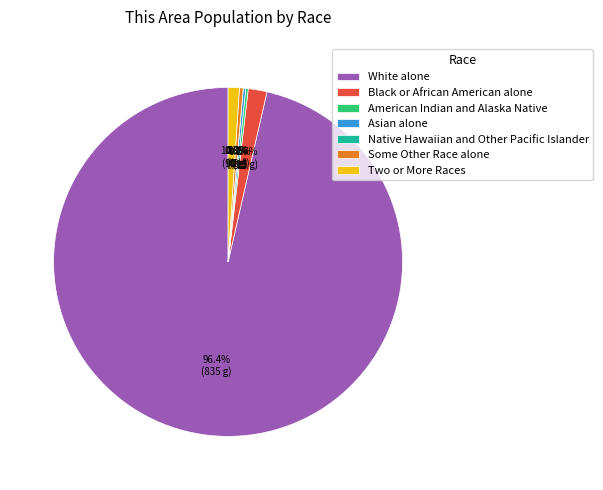

Rank the categories by value from highest to lowest.

White alone, Black or African American alone, Two or More Races, Some Other Race alone, American Indian and Alaska Native, Asian alone, Native Hawaiian and Other Pacific Islander